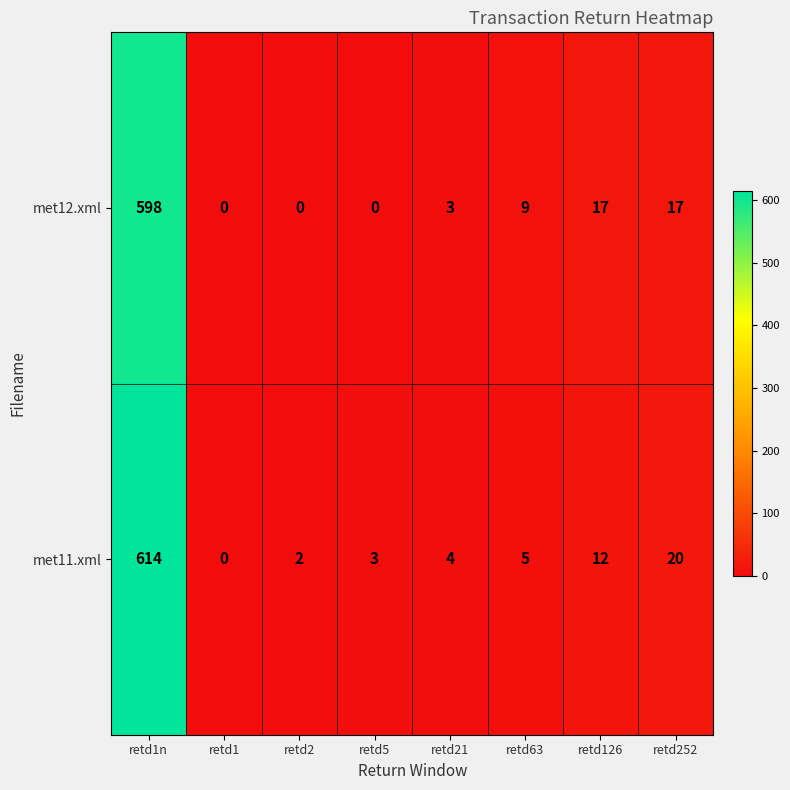

What value does the met12.xml series have at retd1n, to the nearest 50?

600